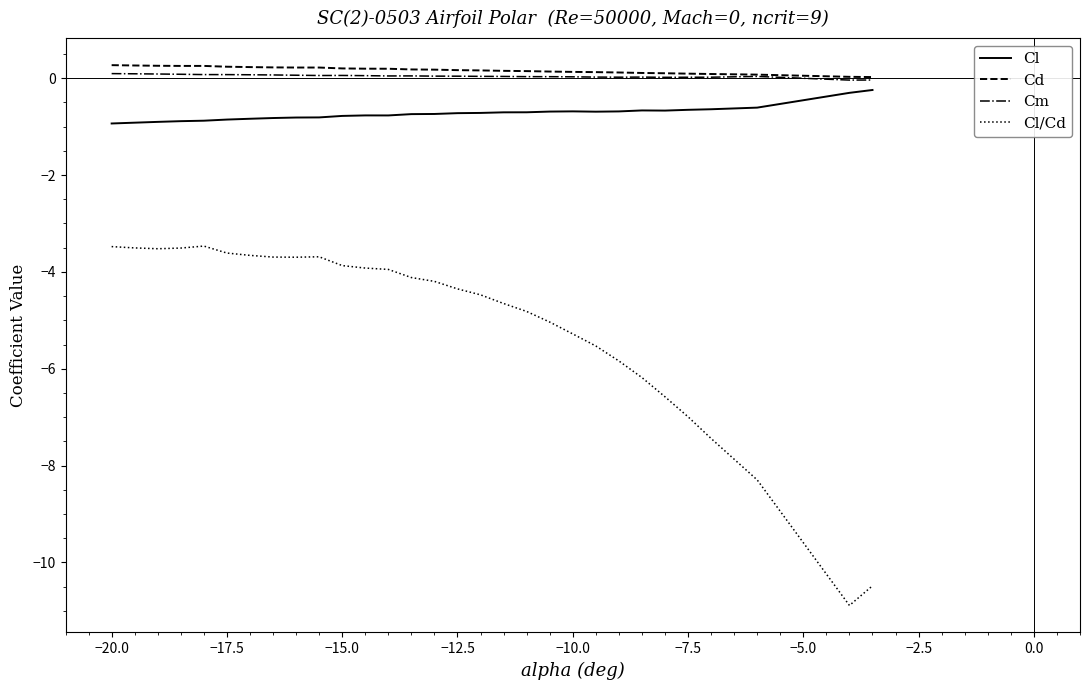

What are all the series names shown in the legend?

Cl, Cd, Cm, Cl/Cd